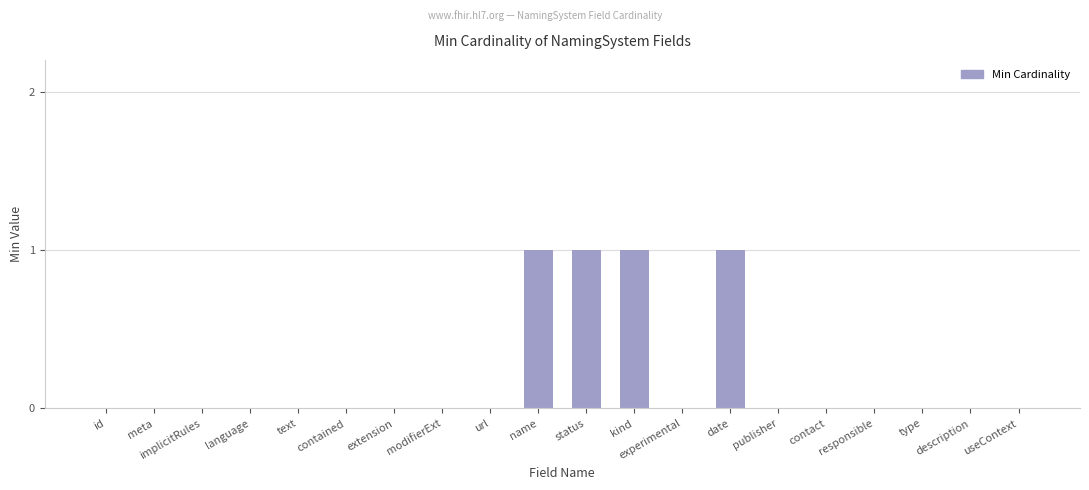

Reading left to right, list all the values displayed in this chart.

0	0	0	0	0	0	0	0	0	1	1	1	0	1	0	0	0	0	0	0